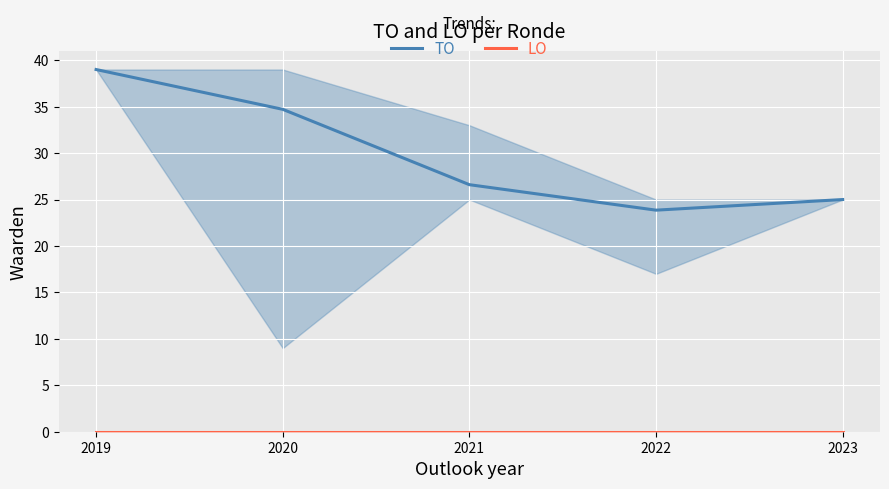

What is the difference between the highest and lowest values at 2021?

26.6